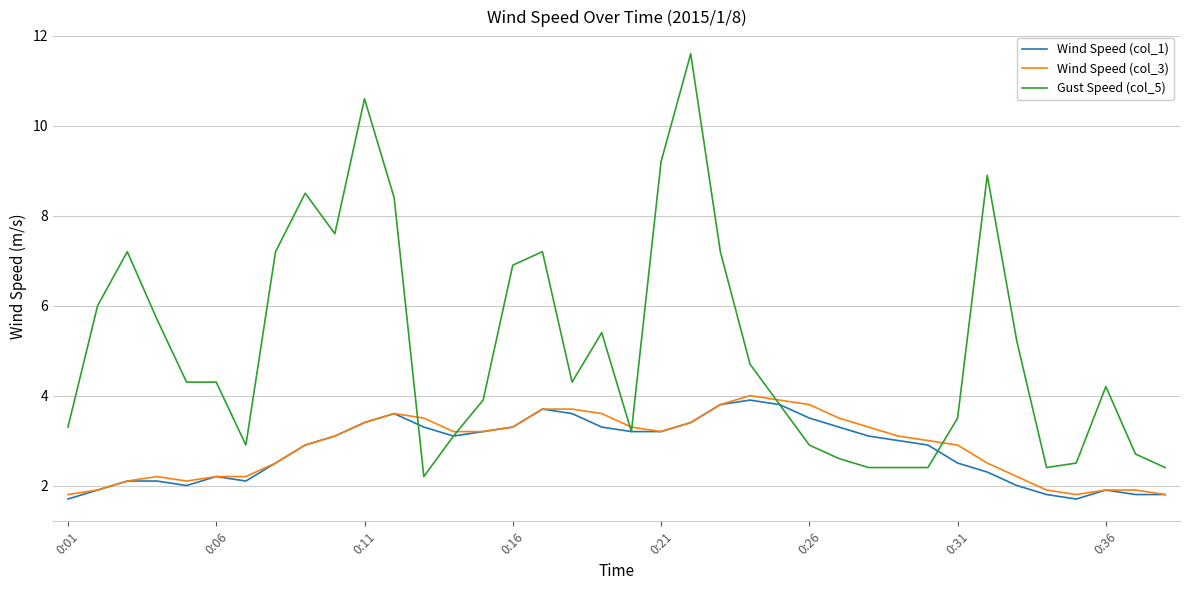

At how many categories does at least one series exceed 9?

3